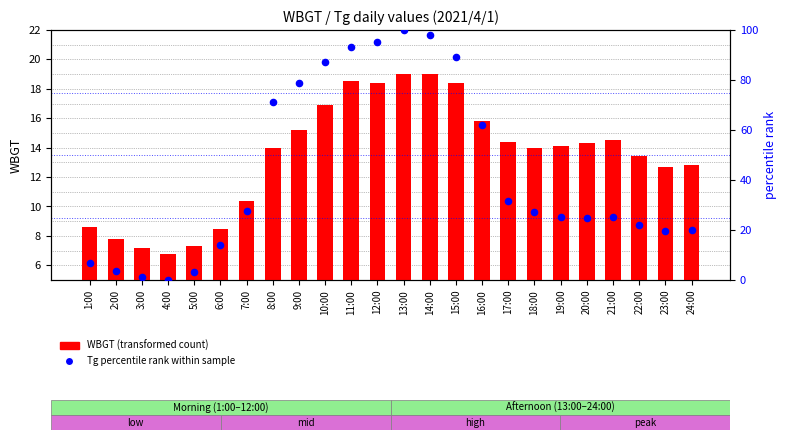

What are all the series names shown in the legend?

WBGT (transformed count), Tg percentile rank within sample